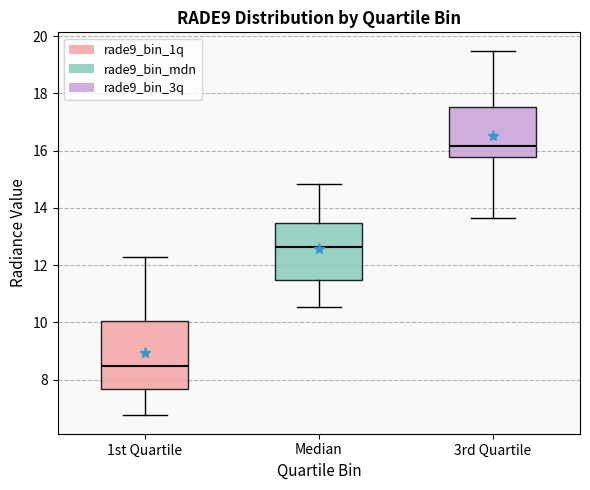

Reading left to right, read every box against the y-axis: the position of its median line, the range the box covers, and the ends of its whiskers. The values are not printed on the chart, so give them approximately, as read against the axis.

1st Quartile: median 8.4, box 7.6 to 10.0, whiskers 6.8 to 12.2
Median: median 12.6, box 11.4 to 13.4, whiskers 10.6 to 14.8
3rd Quartile: median 16.2, box 15.8 to 17.6, whiskers 13.6 to 19.4